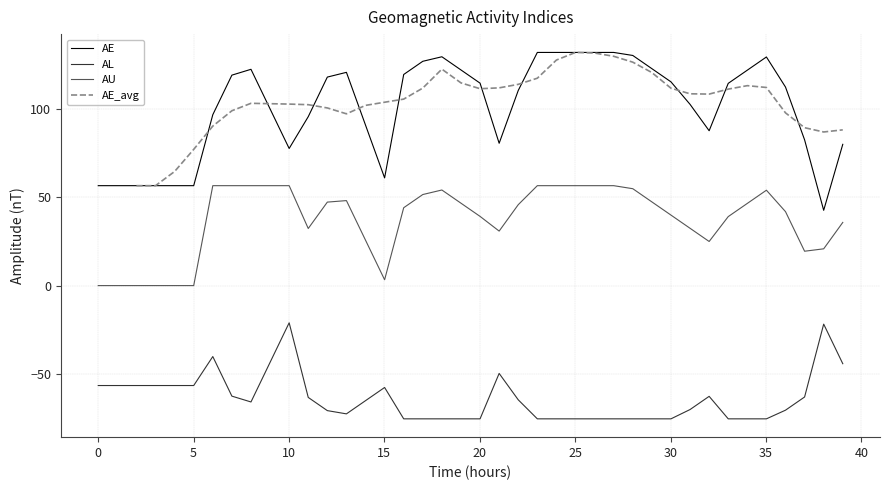

True or false: AE and AL intersect in this chart.

False